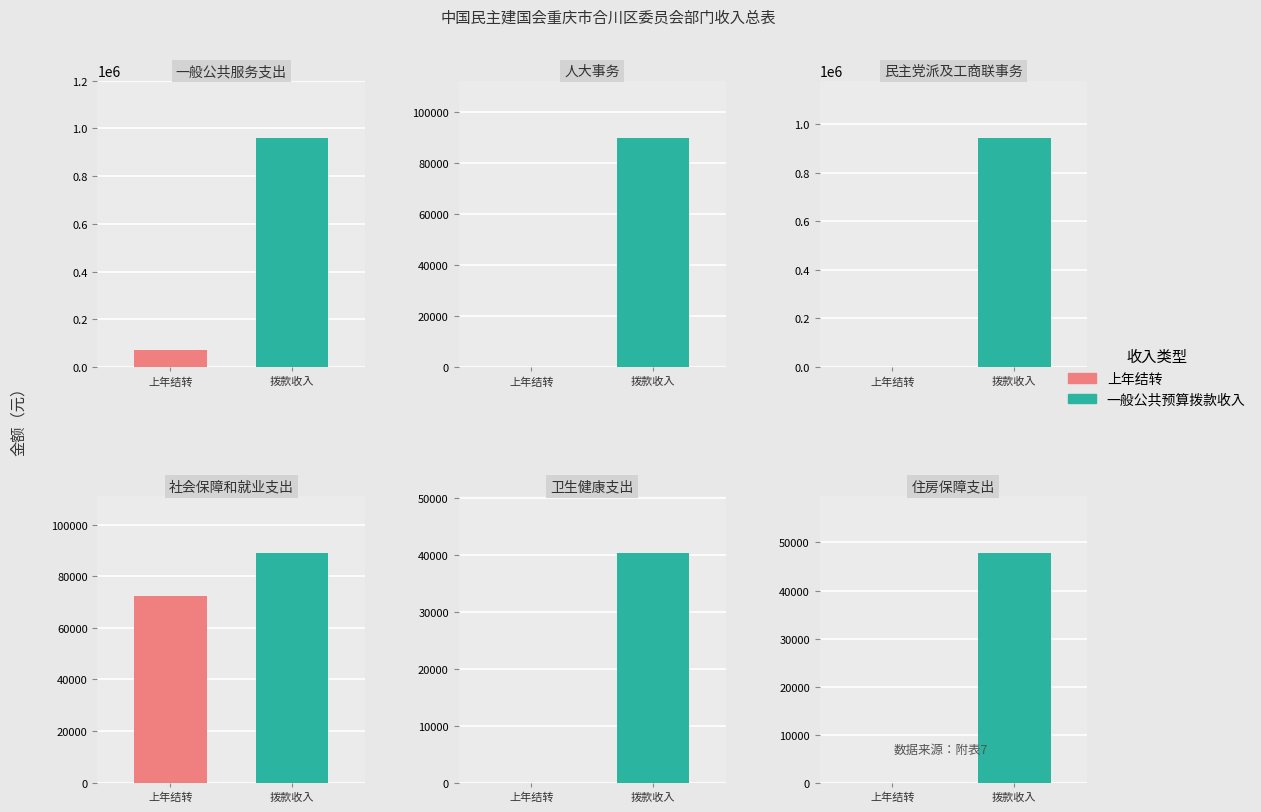

Which series has the largest total across all categories?

一般公共预算拨款收入